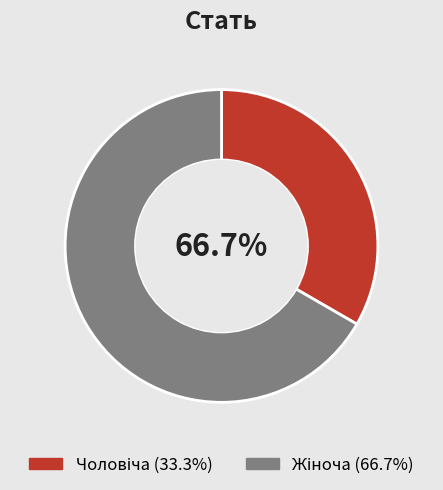

To the nearest percent, what is the combined percentage of Жіноча and Чоловіча?

100%